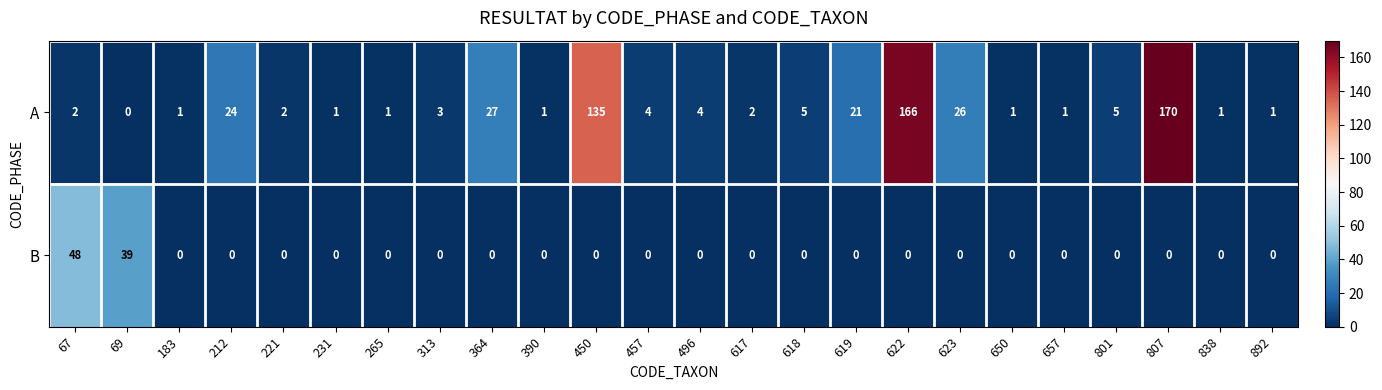

What is the difference between the maximum and minimum values in the B series?

48